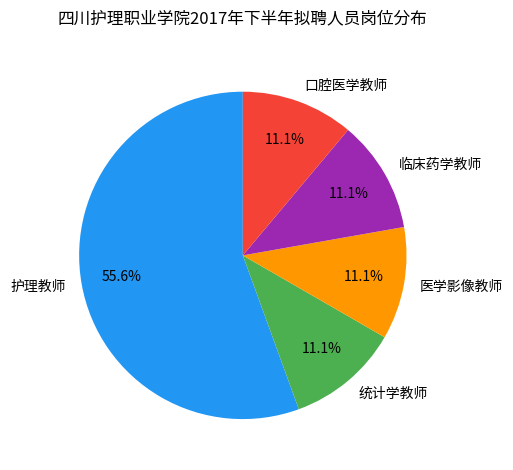

True or false: 口腔医学教师 accounts for 26% of the total.

False